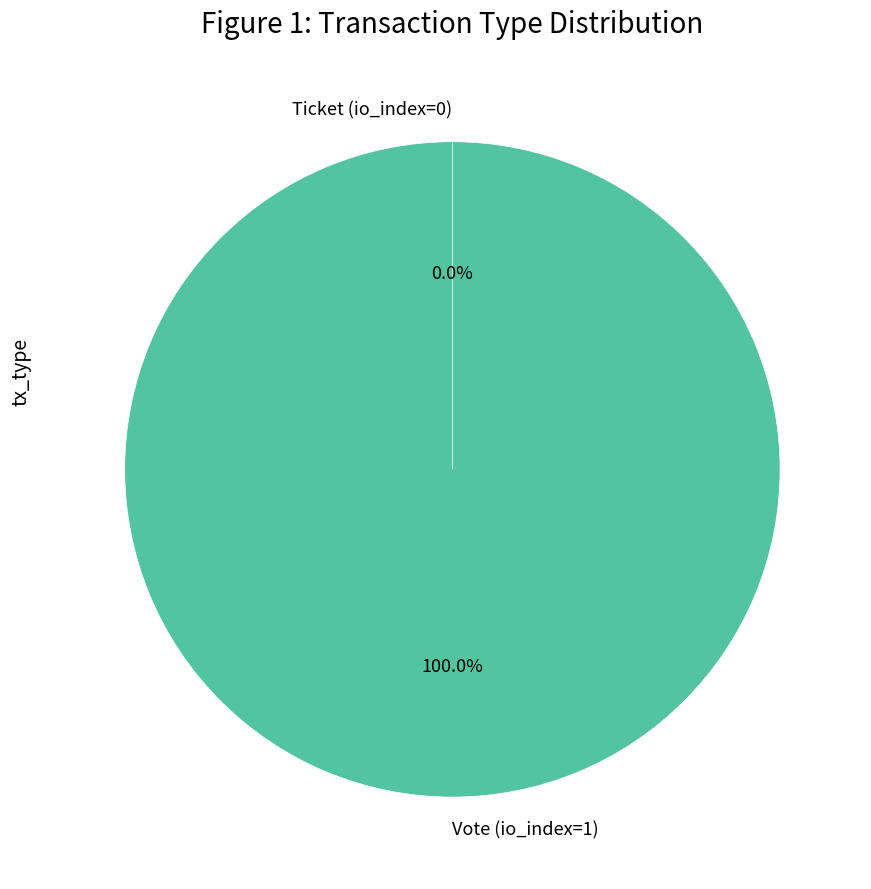

Combined, what portion of the pie is Vote (io_index=1) and Ticket (io_index=0)?

100.0%